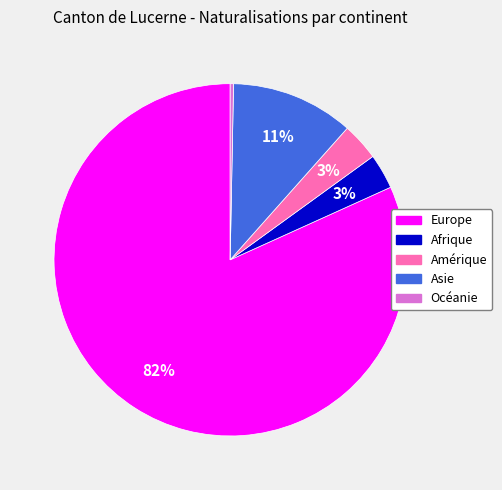

How many segments does this pie chart have?

5